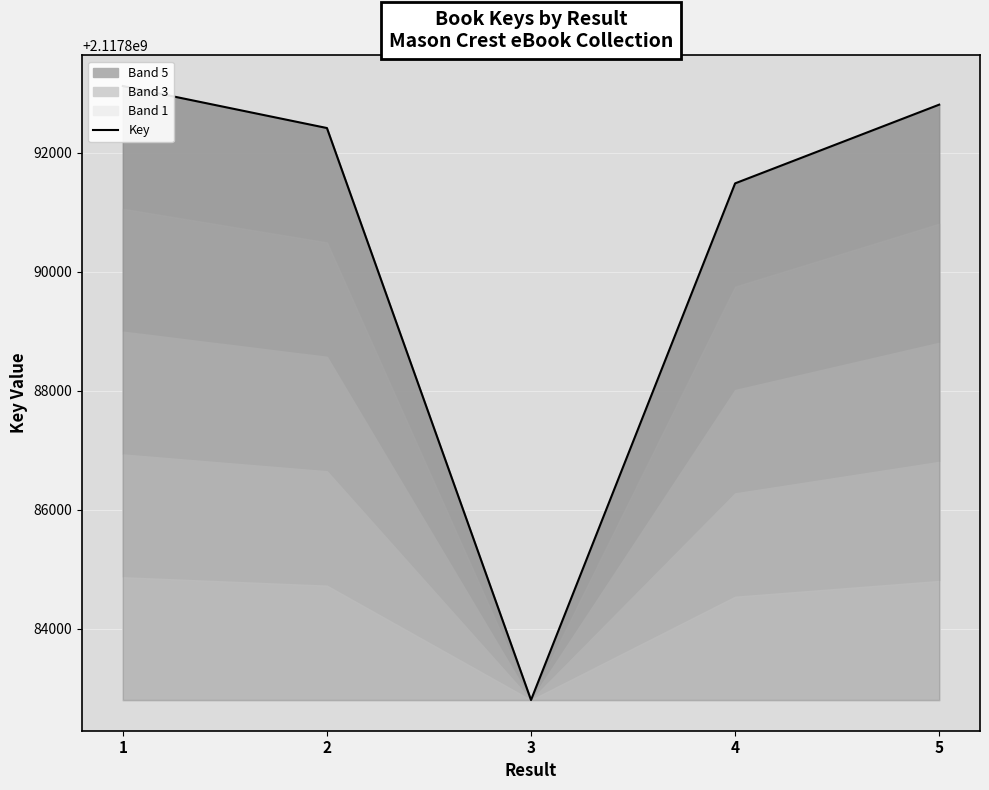

Read the value at 2.

2117892412